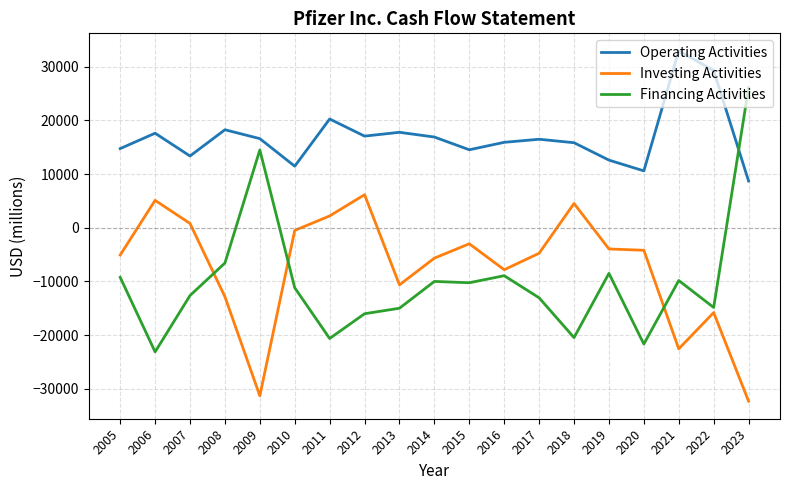

What is the sum of the Financing Activities values at 2005 and 2012?

-25221